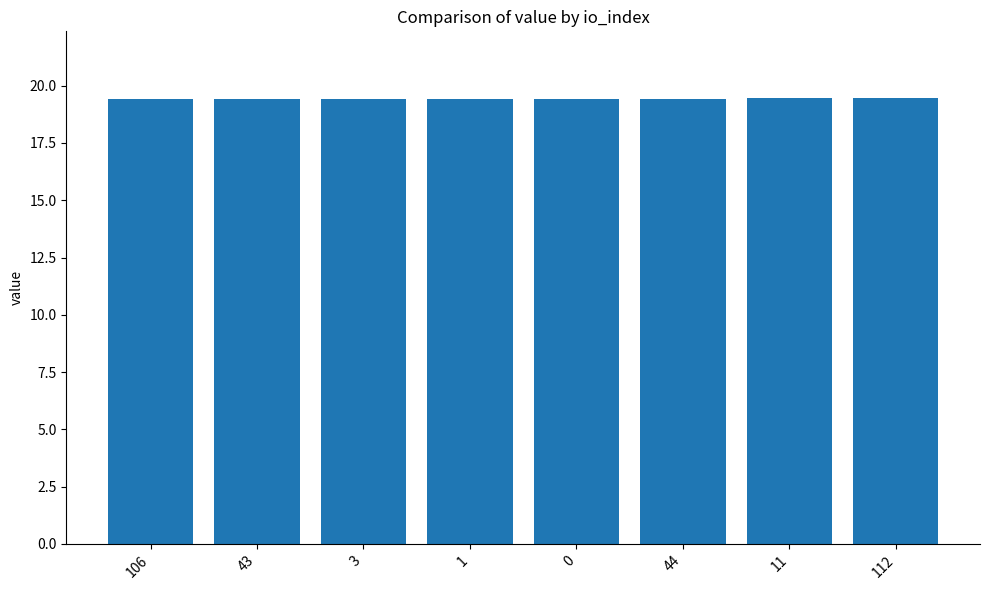

What is the ratio of the value at 1 to the value at 43?

1.0